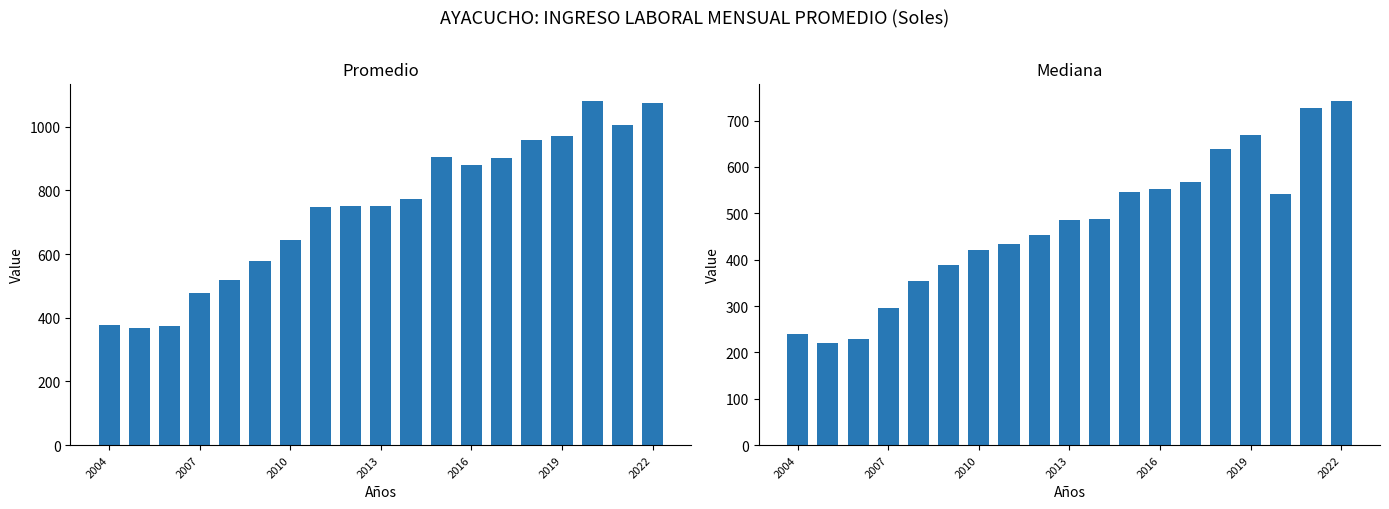

Is it true that Promedio equals 970.6 at 2019?

True